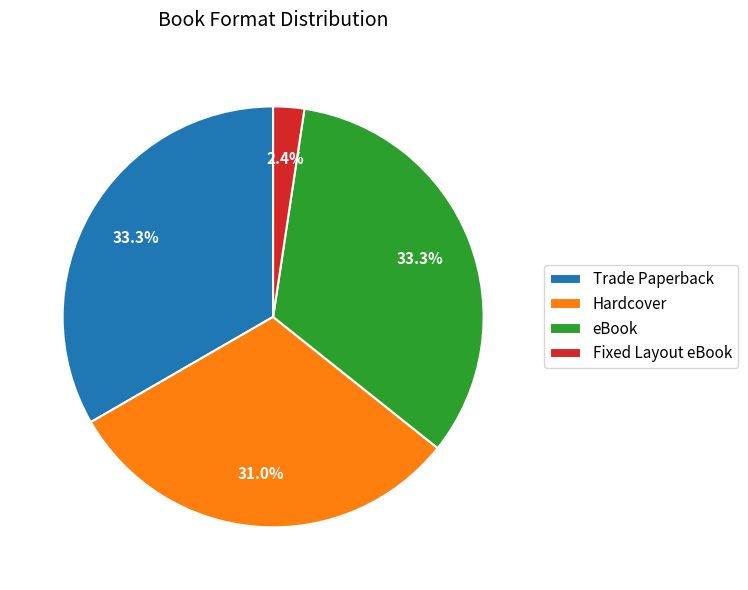

Approximately how many times larger is the value at Hardcover compared to Trade Paperback?

0.9